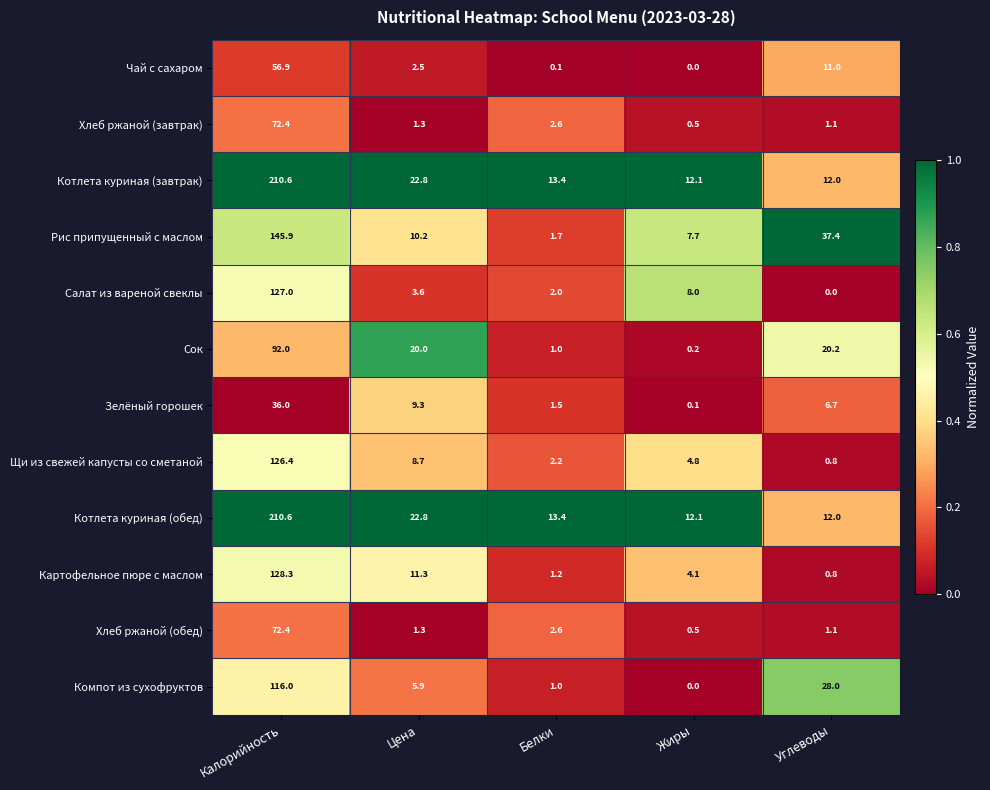

What is the sum of the Салат из вареной свеклы values at Цена and Белки?

5.6